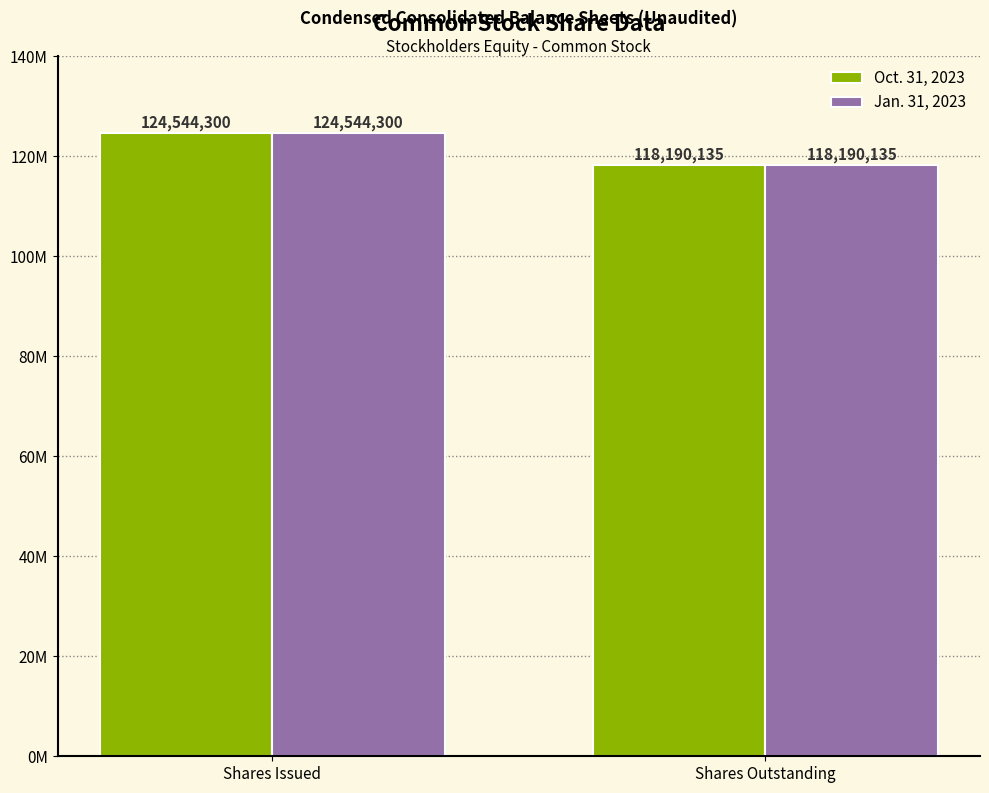

What are all the series names shown in the legend?

Oct. 31, 2023, Jan. 31, 2023